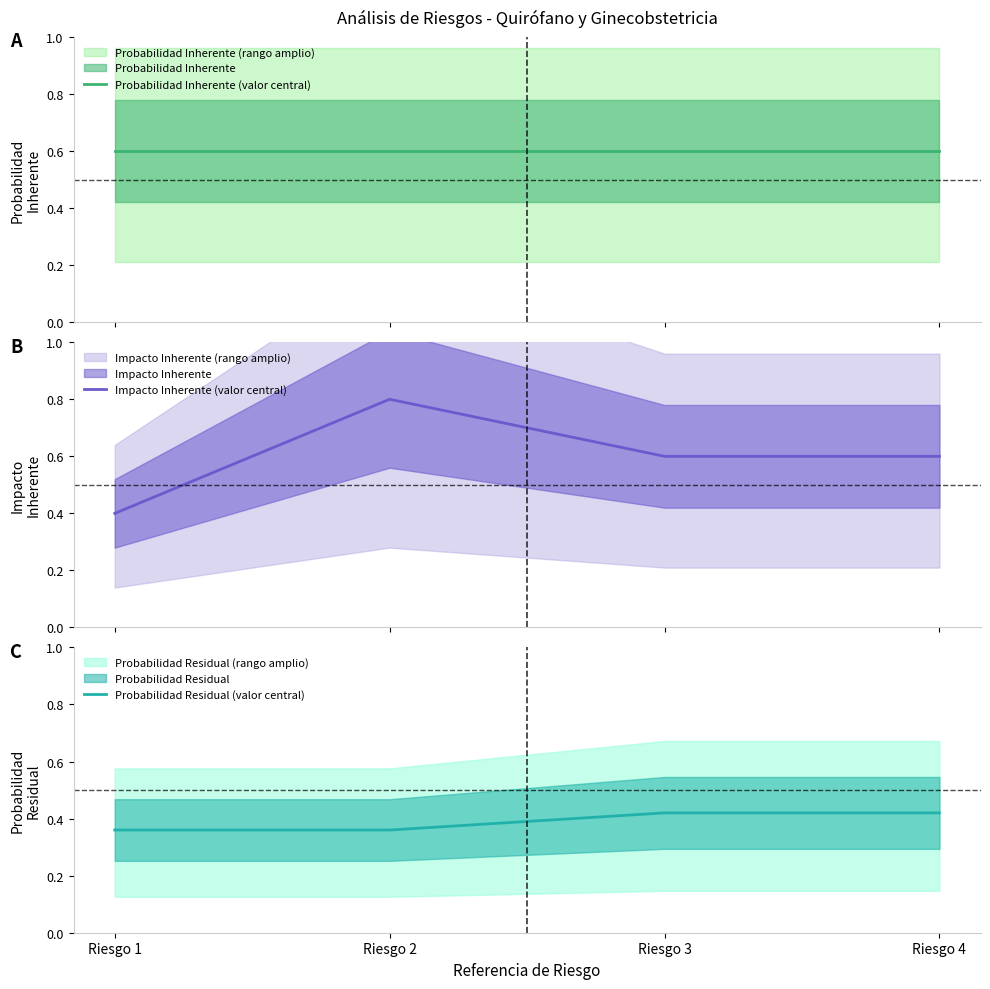

Which has a higher value, Riesgo 2 or Riesgo 3?

Riesgo 2